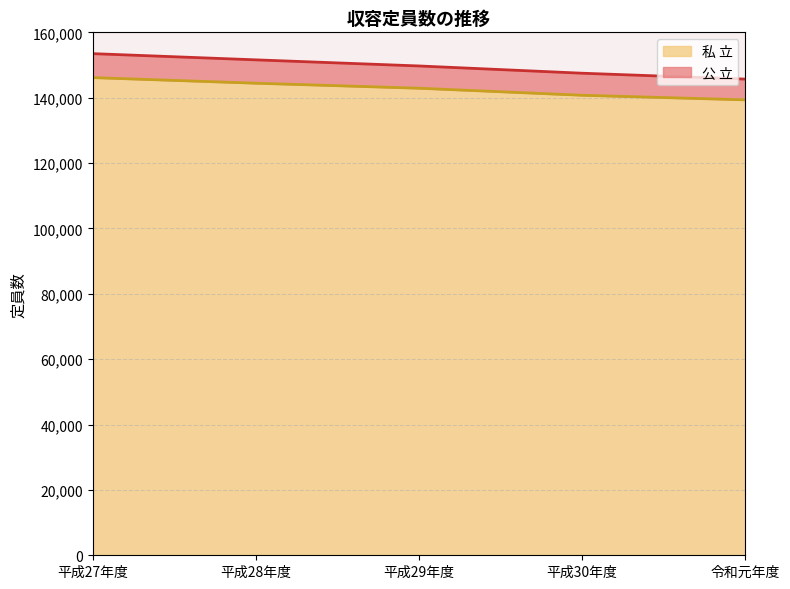

What is the label of the 4th point from the right?

平成28年度